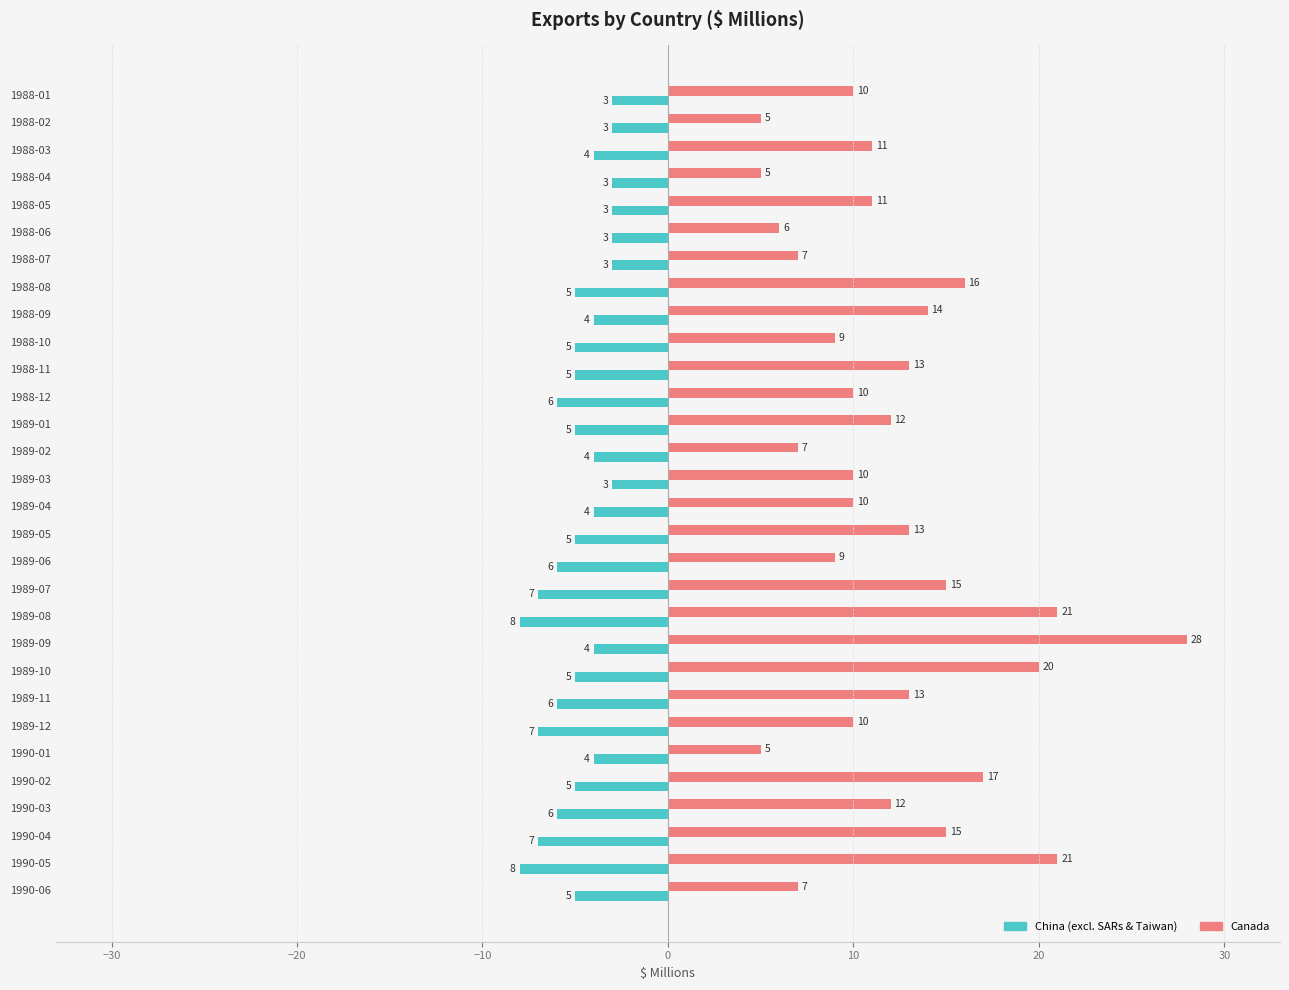

Which series has the largest range (max minus min)?

Canada